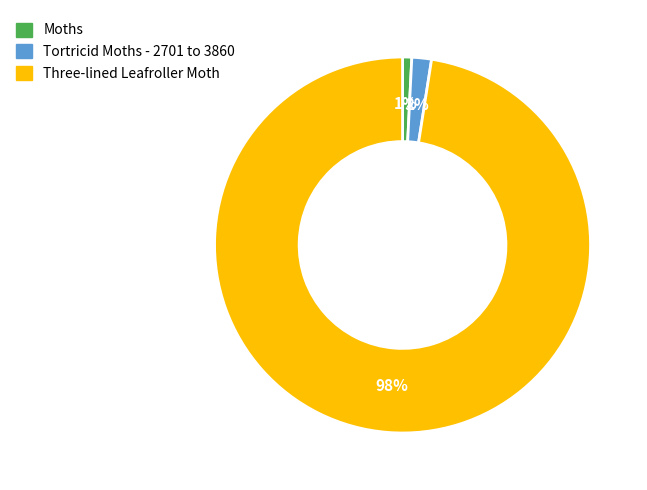

Which has a higher value, Tortricid Moths - 2701 to 3860 or Moths?

Tortricid Moths - 2701 to 3860